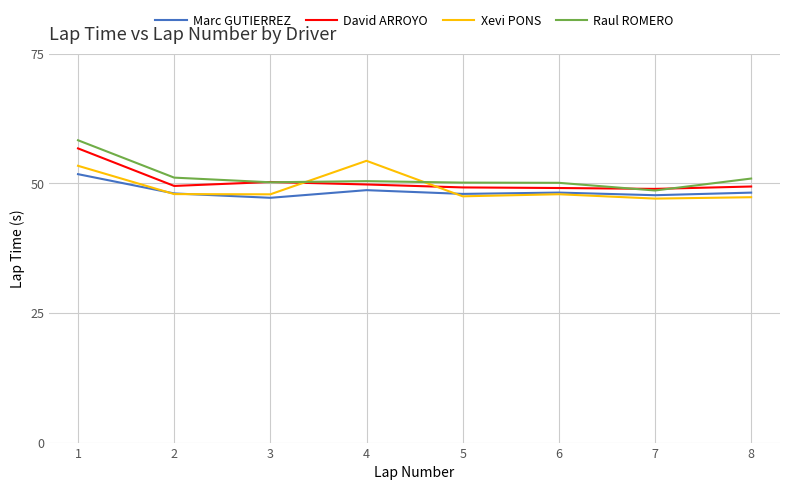

Is it true that Xevi PONS equals 81.3 at 4?

False